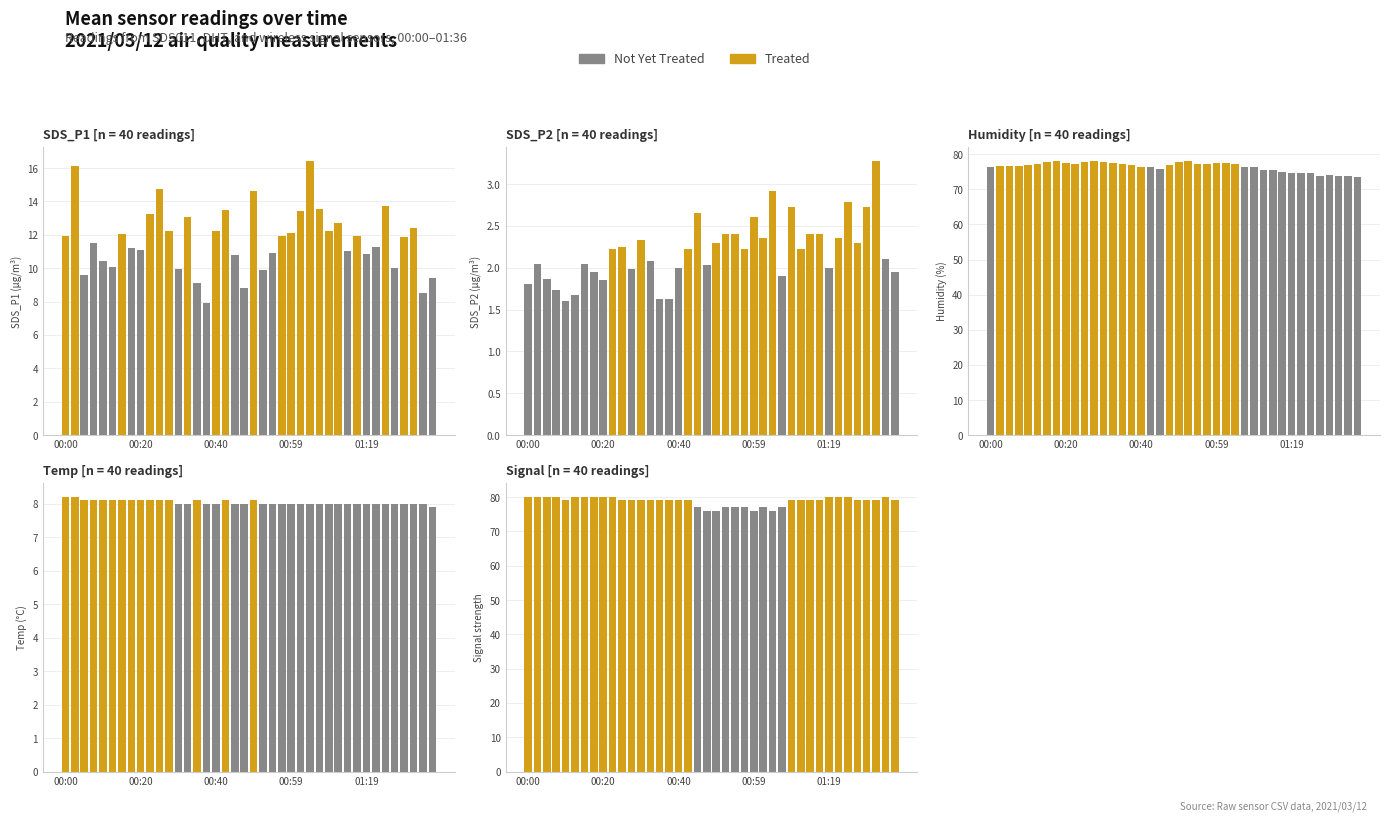

What is the approximate value of SDS_P1 at 00:40?

12.2